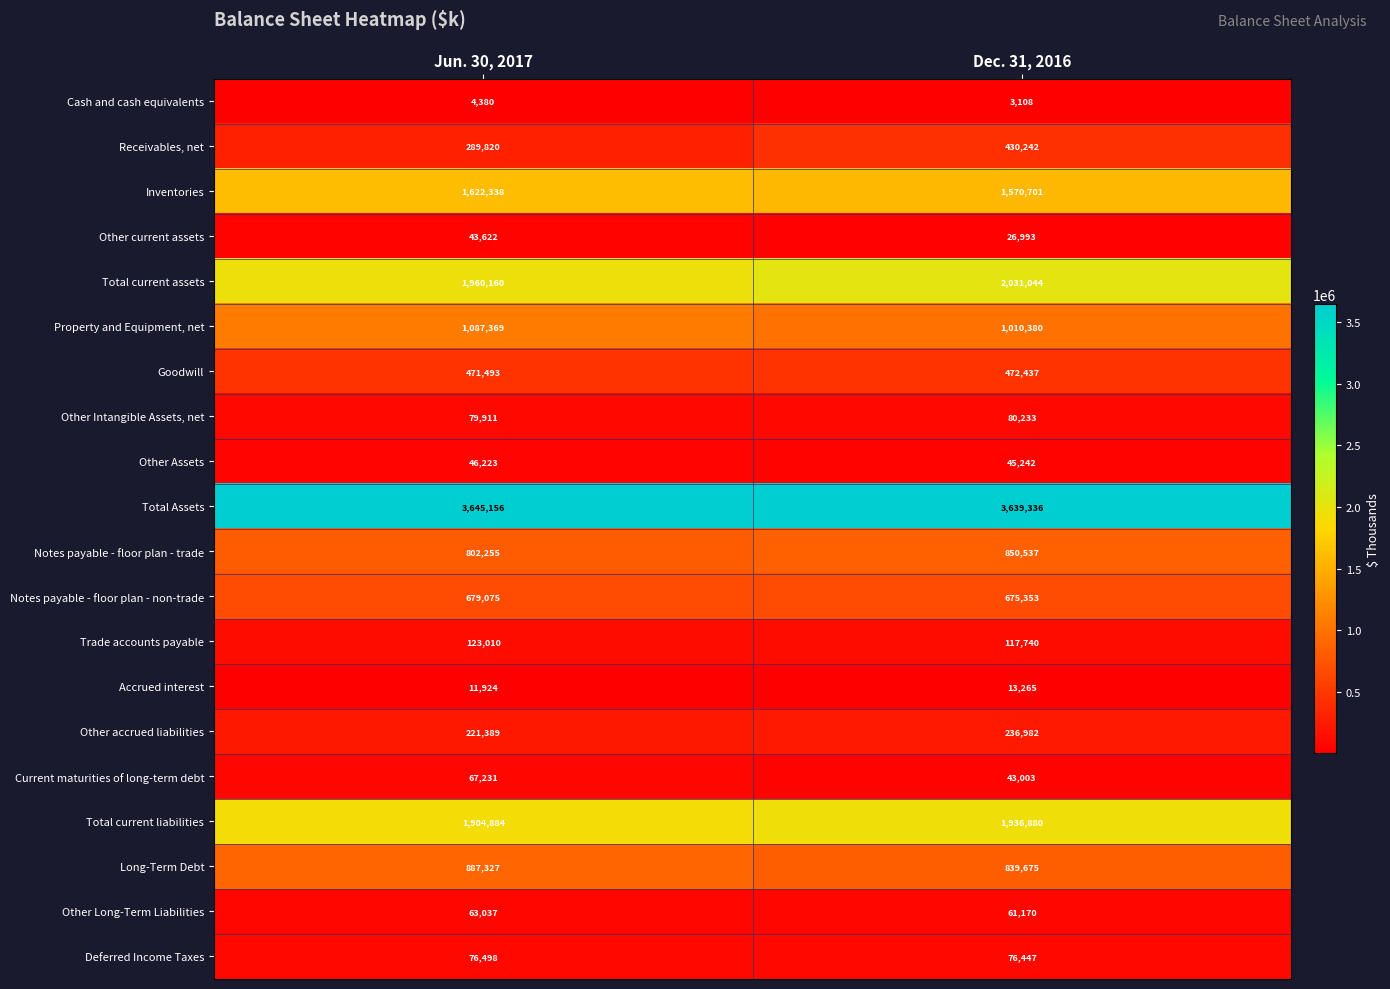

What value does the Accrued interest series have at Dec. 31, 2016, to the nearest 100?

13300